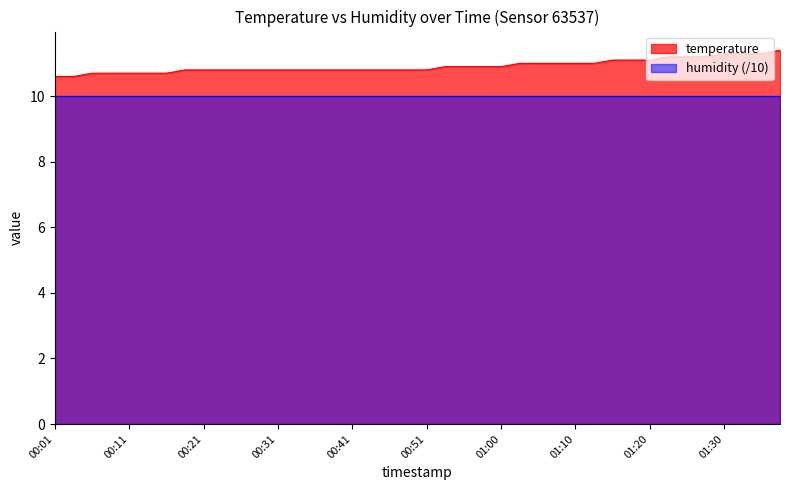

Approximately how many times larger is the value at 00:55 compared to 00:31?

1.0